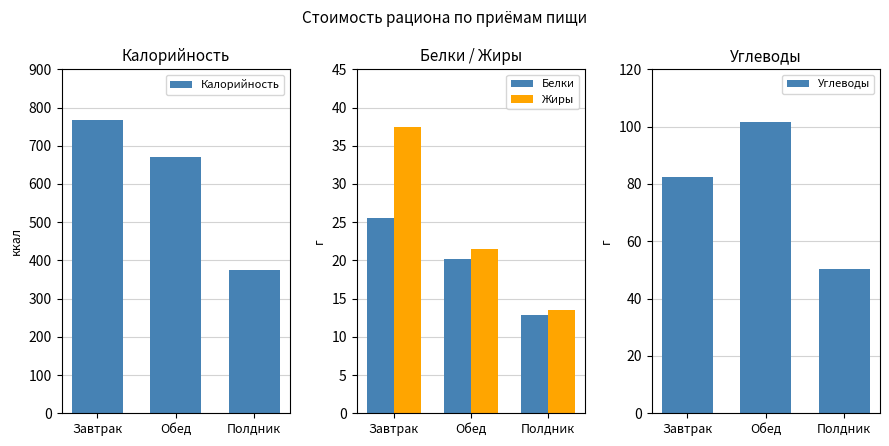

What are all the series names shown in the legend?

Калорийность, Белки, Жиры, Углеводы